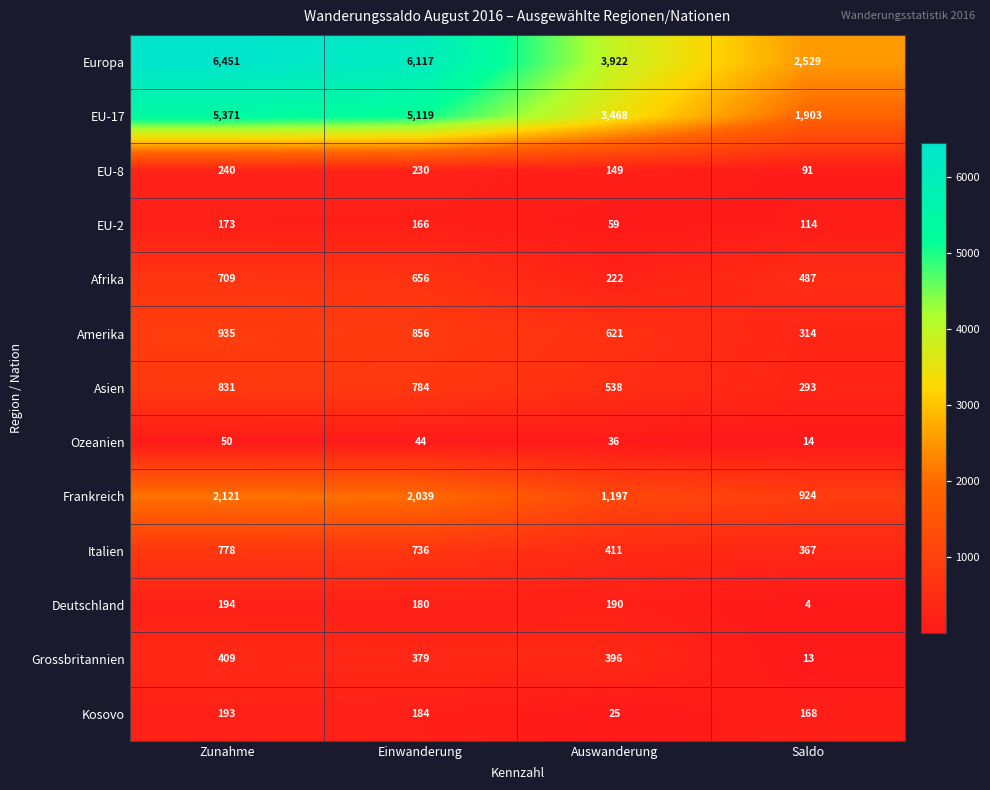

How many data points does each series have?

4